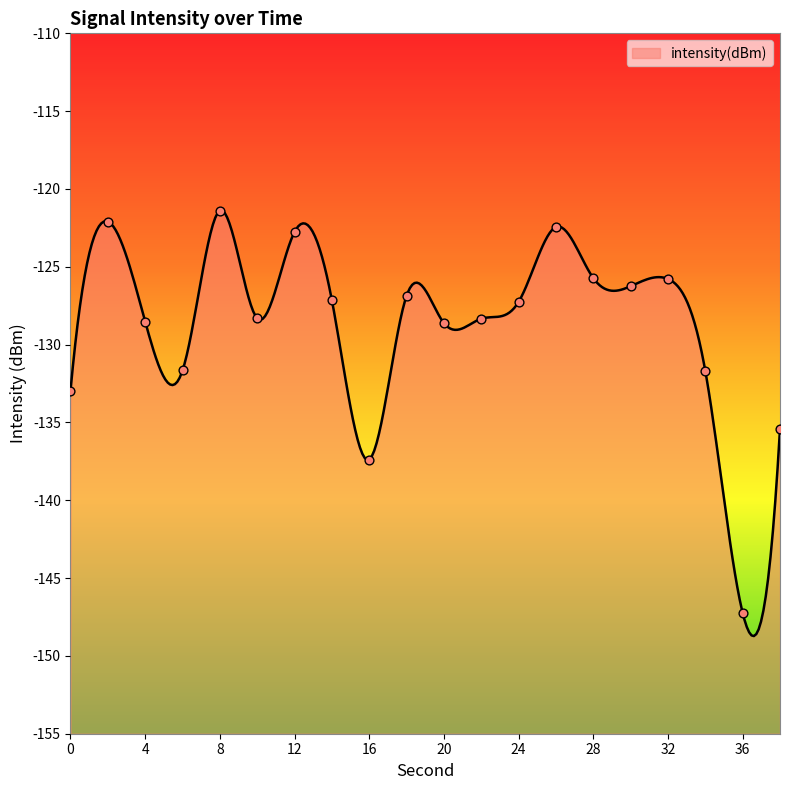

Between 14 and 2, which is larger?

2